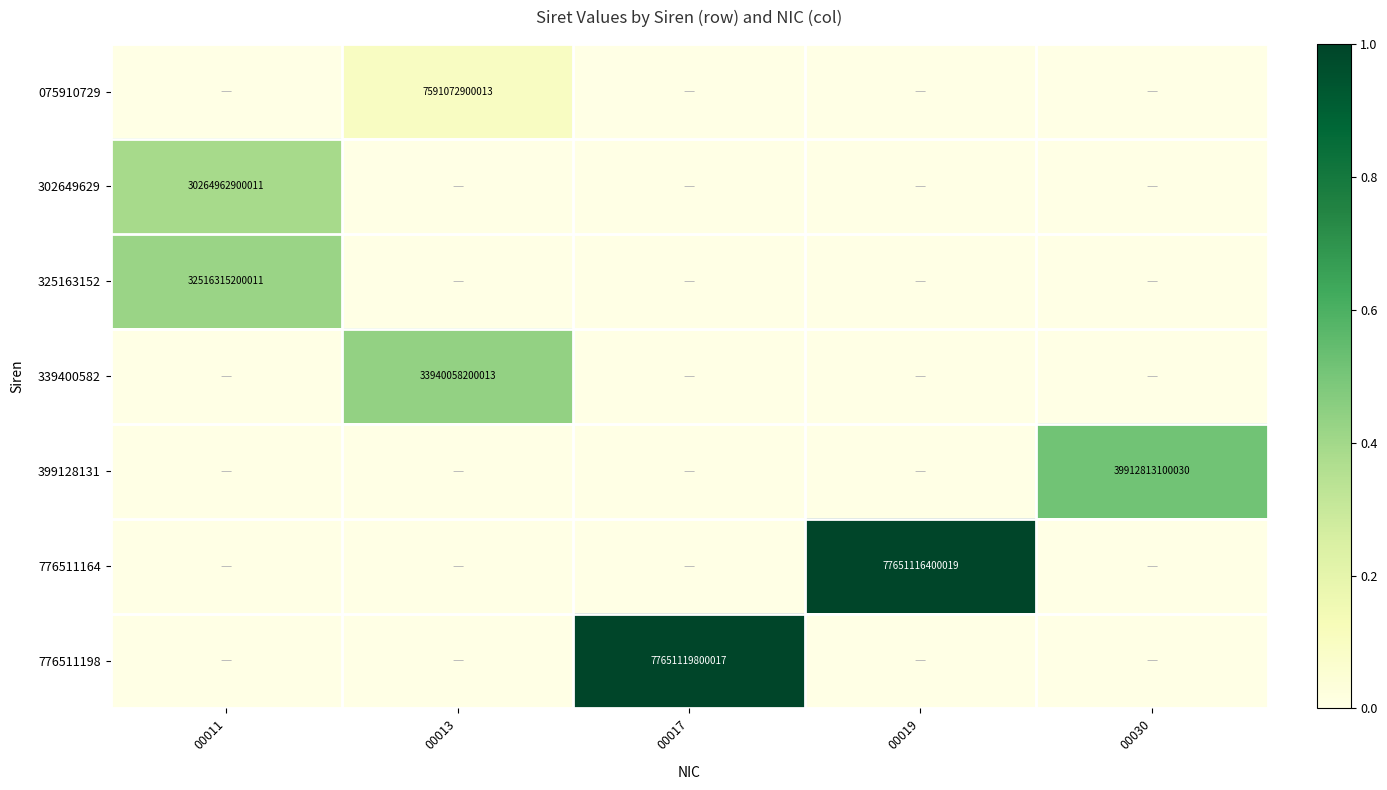

The 302649629 series shows 30264962900011 at 00011. True or false?

True